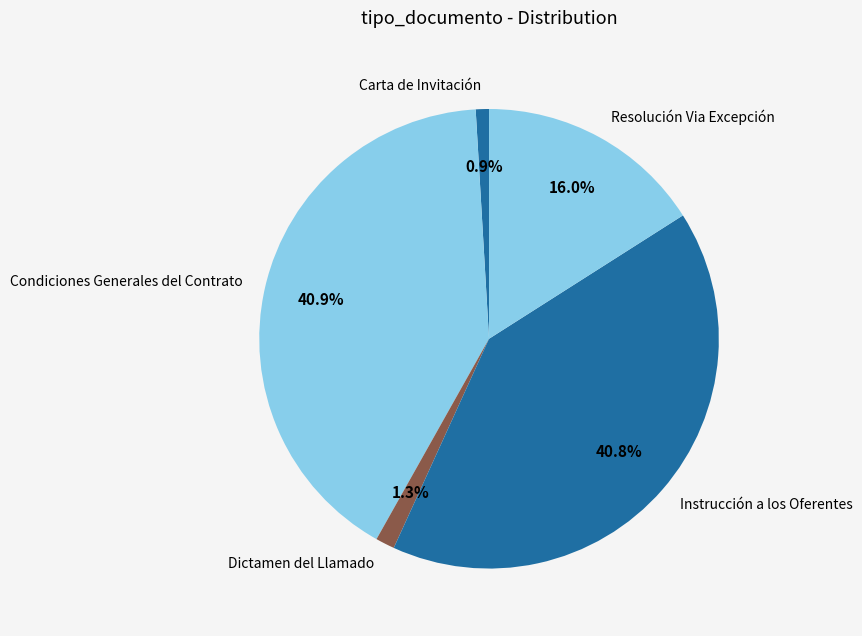

Combined, do Carta de Invitación and Instrucción a los Oferentes account for over 50%?

No